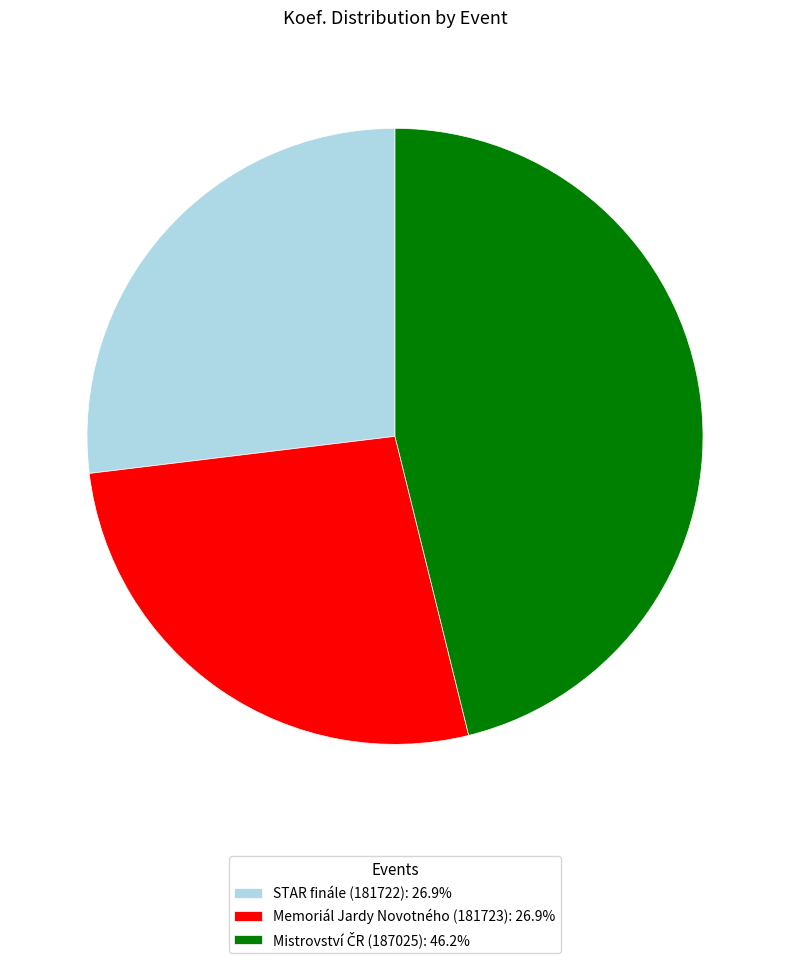

What is the ratio of the value at STAR finále (181722): 26.9% to the value at Memoriál Jardy Novotného (181723): 26.9%?

1.0